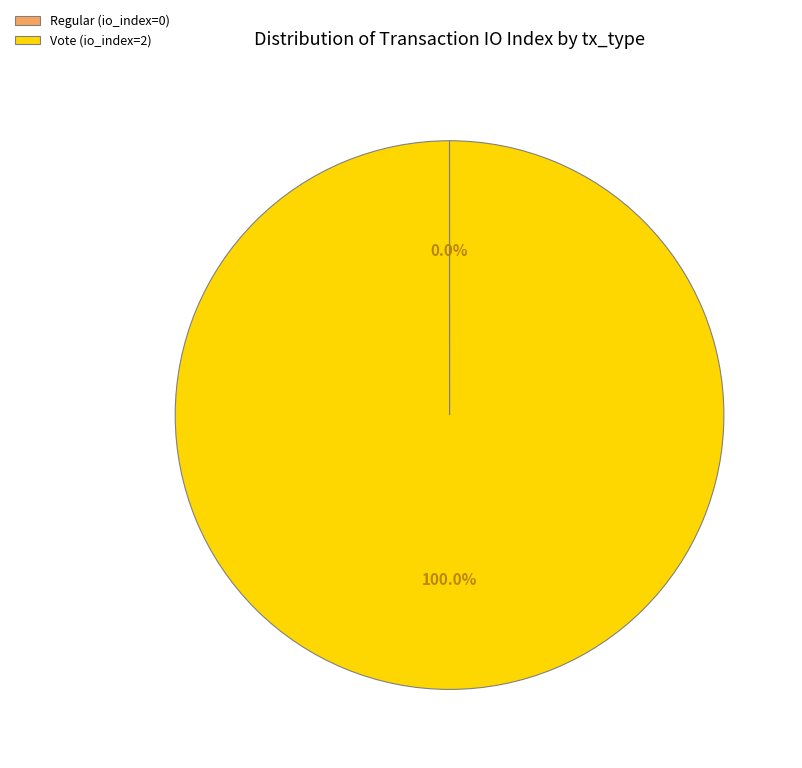

To the nearest percent, what percentage of the pie is Vote?

100%